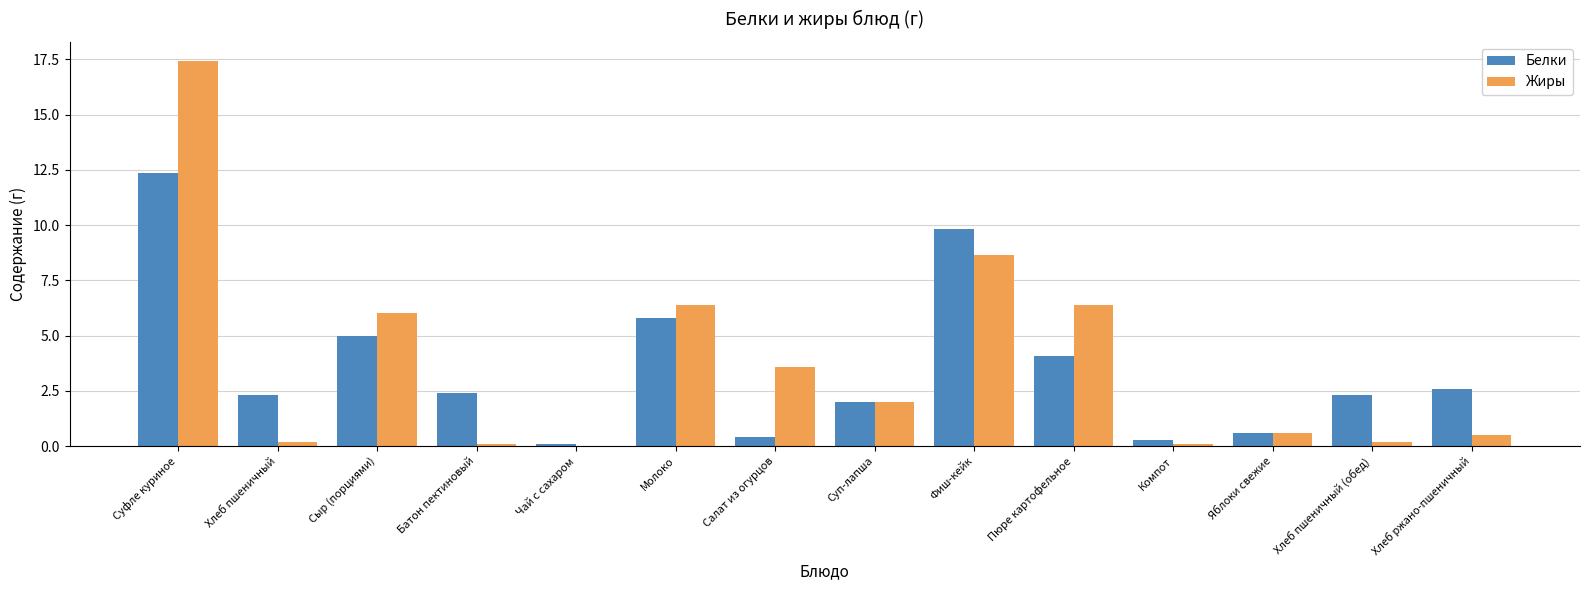

The value of Жиры at Суп-лапша is 0.5. True or false?

False